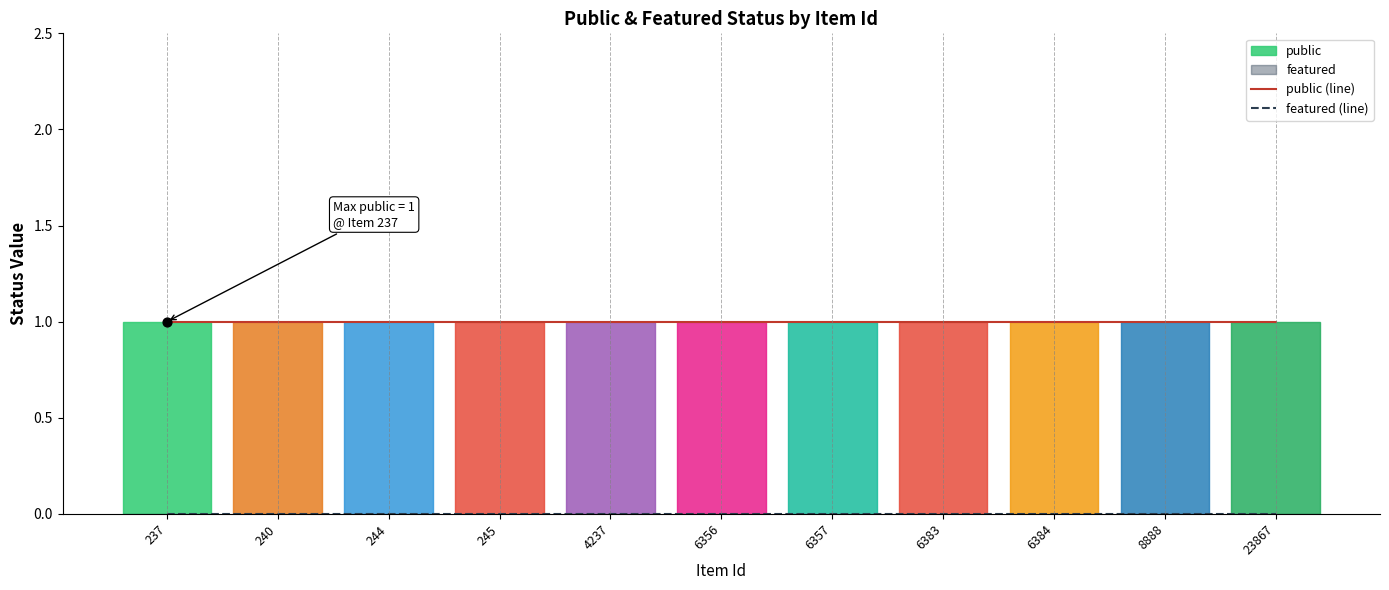

What is the total value across all series at 8888?

1